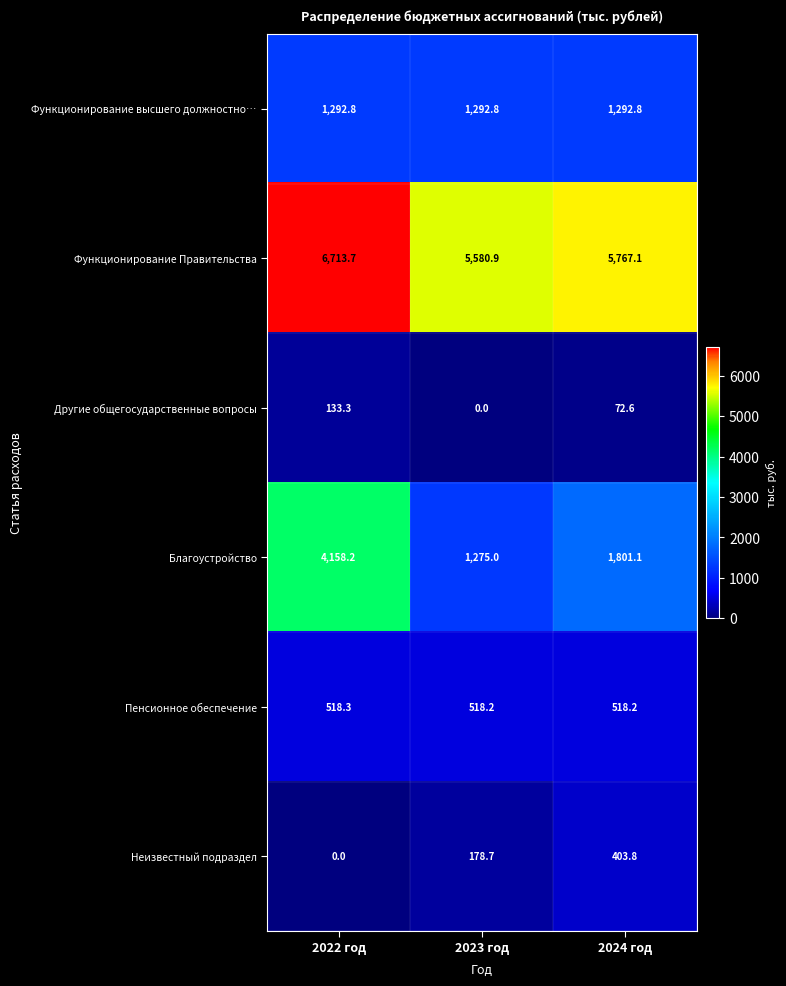

What is the total value across all series at 2023 год?

8845.6